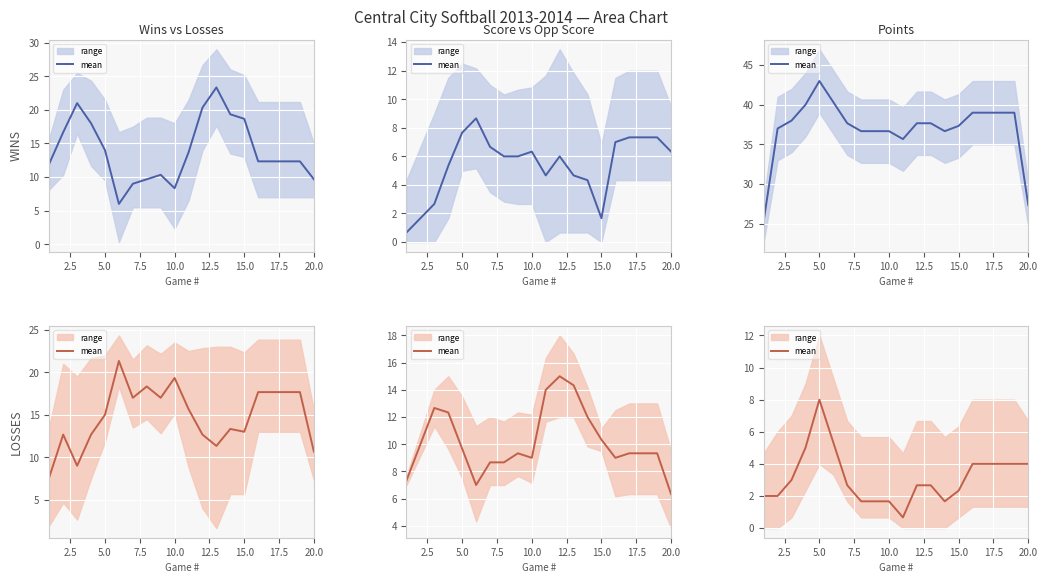

What is the sum of the values at 14 and 7.5?

7.3